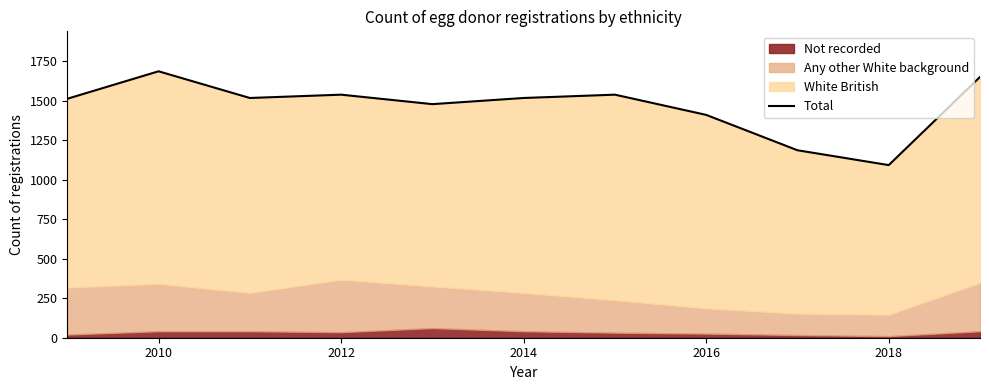

How many data points does each series have?

11